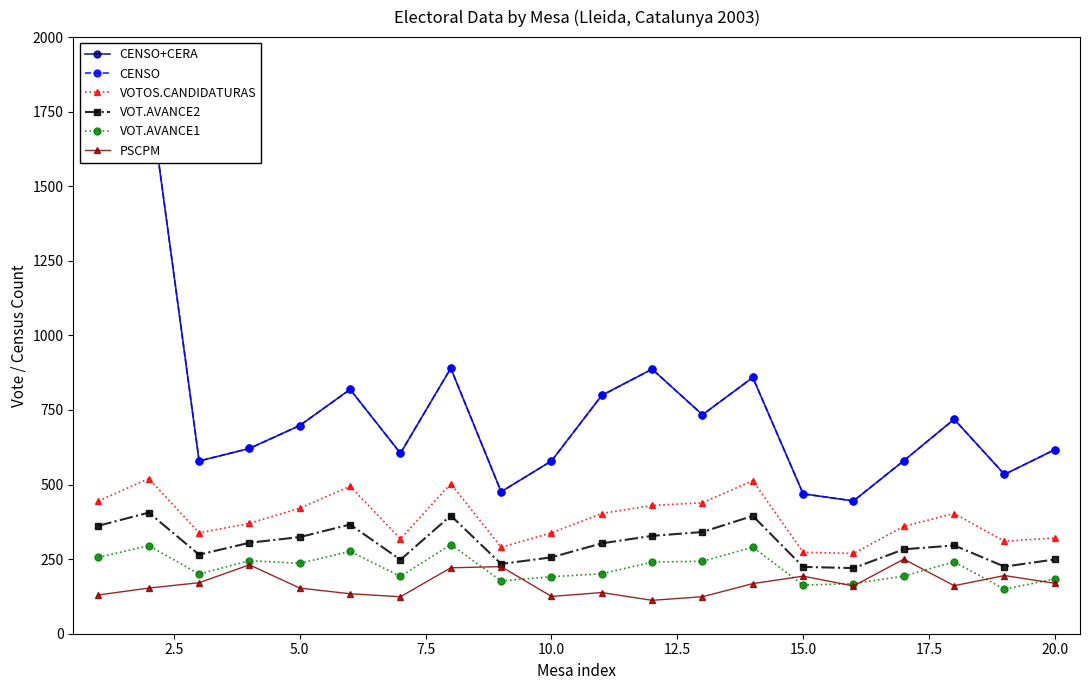

How many categories are shown in the chart?

20